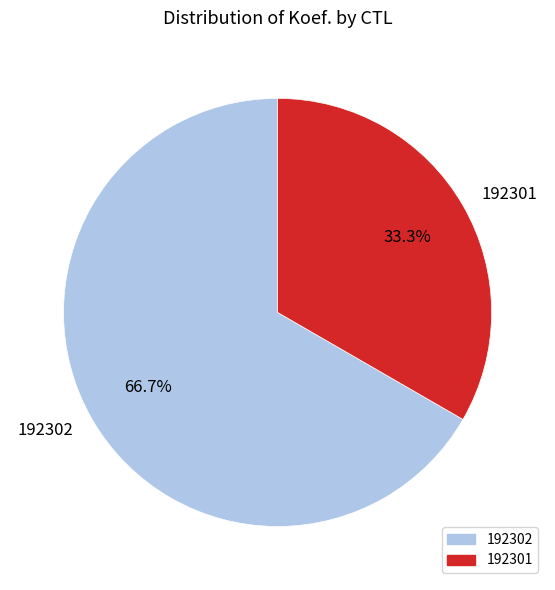

Which category accounts for the majority?

192302